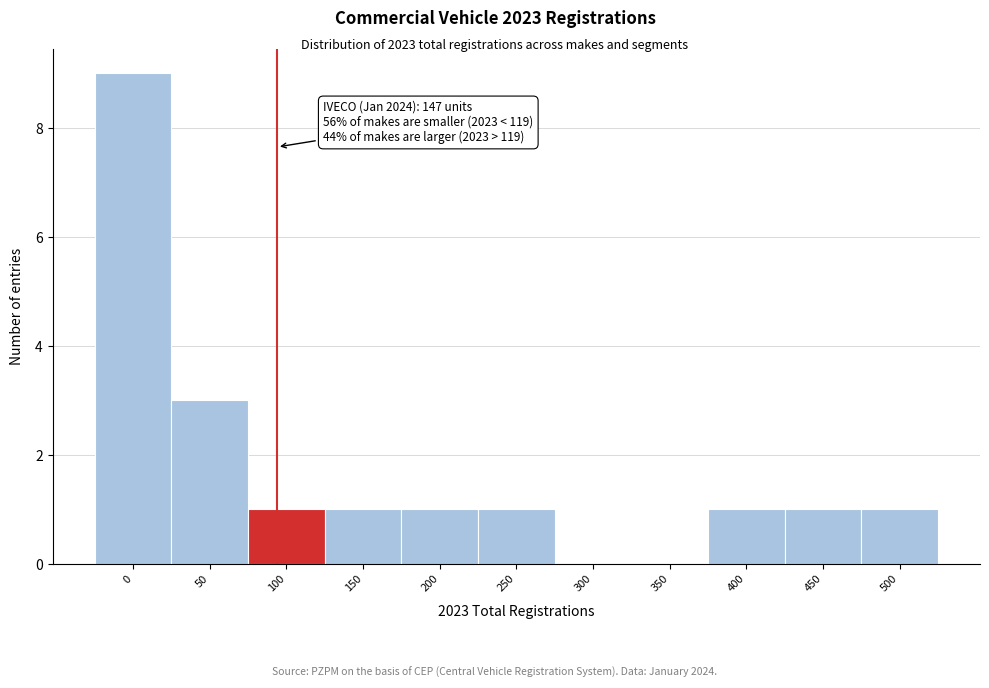

Reading right to left, extract all data points from this chart.

500=1	450=1	400=1	350=0	300=0	250=1	200=1	150=1	100=1	50=3	0=9